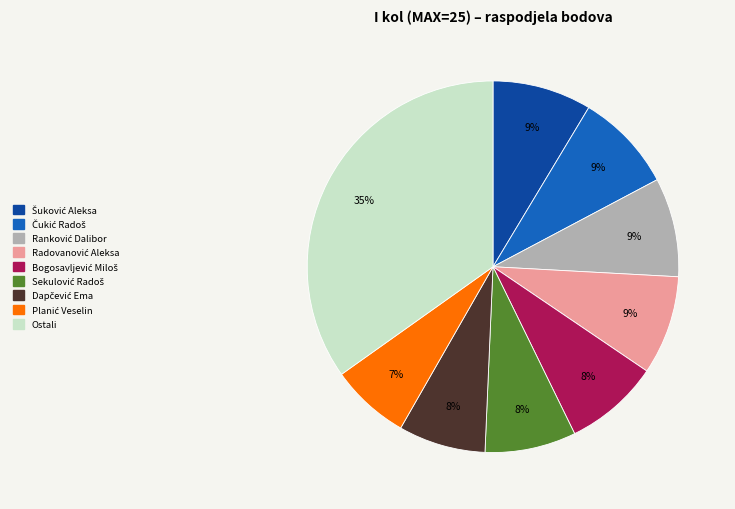

To the nearest percent, what is the average slice percentage?

11%